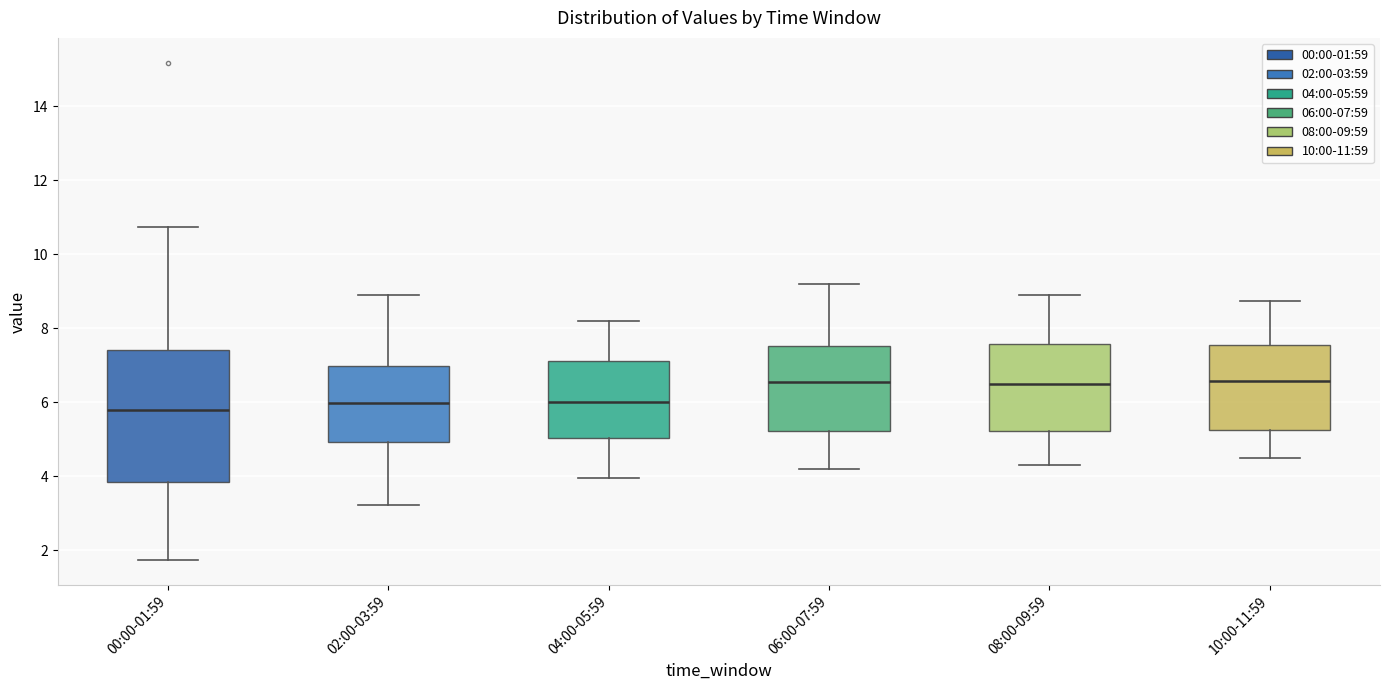

Which box is the tallest, from its lower edge to its upper edge?

00:00-01:59